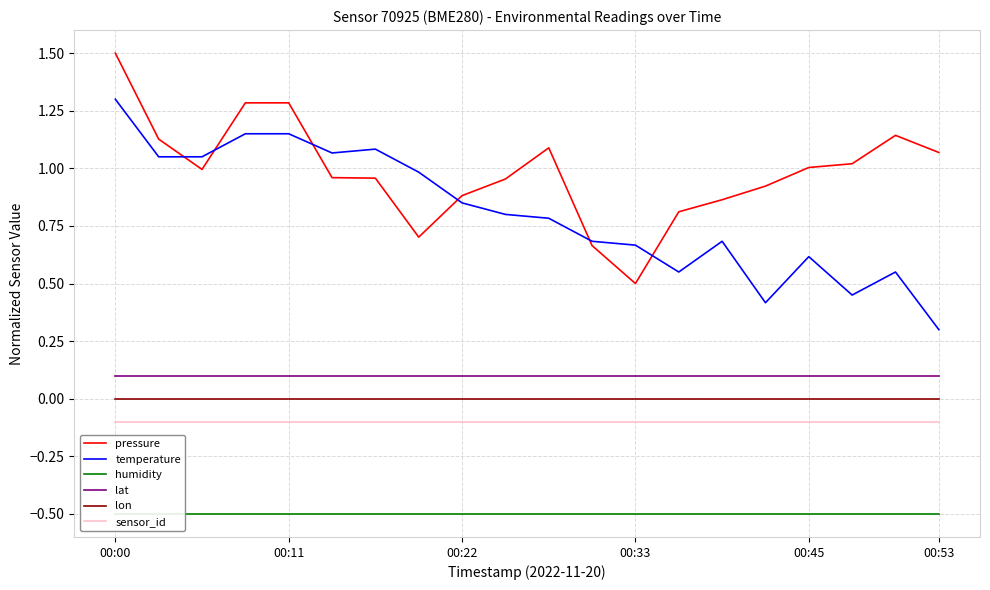

At how many categories does at least one series exceed 0?

20